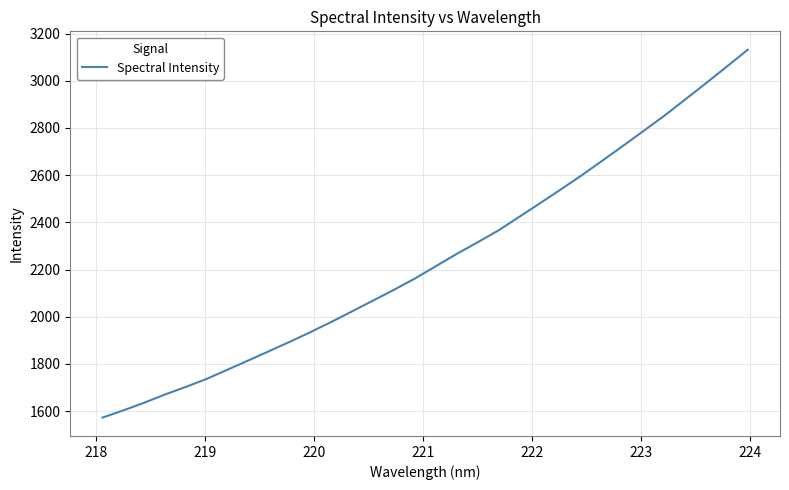

What is the greatest value displayed?

3131.6